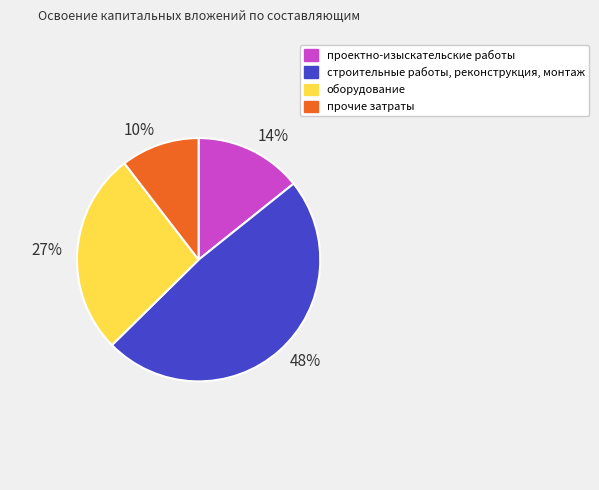

Count the number of slices in the pie.

4